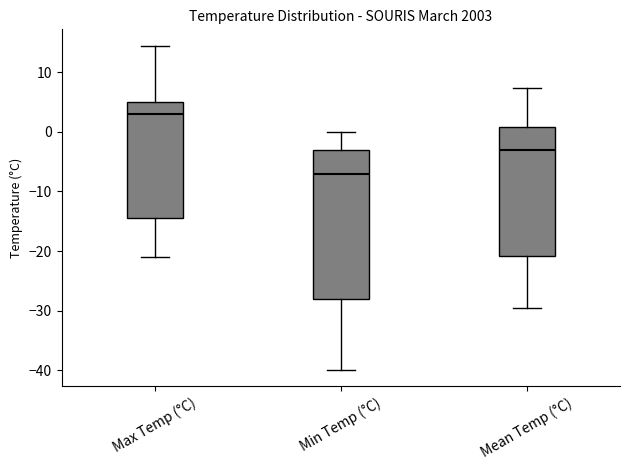

Reading left to right, transcribe this box plot: for each box, give where its median line is, the range the box spans, and where its two whiskers end, as read against the y-axis. The values are not printed on the chart, so give them approximately, as read against the axis.

Max Temp (°C): median 3, box -14 to 5, whiskers -21 to 15
Min Temp (°C): median -7, box -28 to -3, whiskers -40 to 0
Mean Temp (°C): median -3, box -21 to 1, whiskers -29 to 7